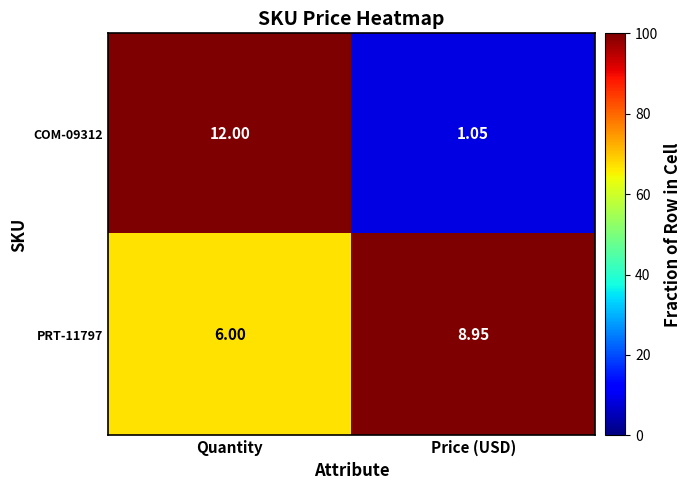

At which label does PRT-11797 first exceed 8?

Price (USD)